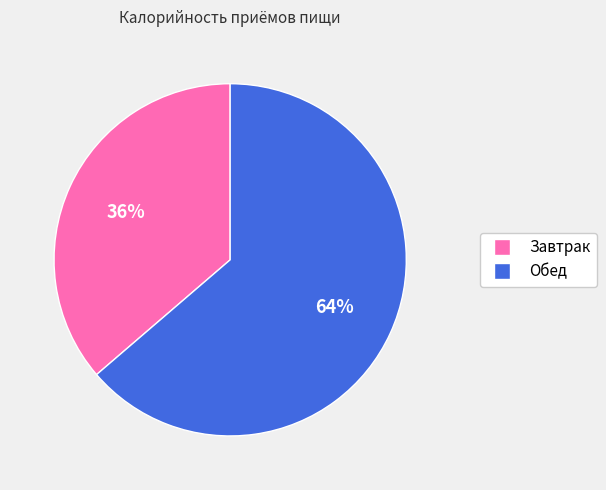

Combined, do Обед and Завтрак account for over 50%?

Yes